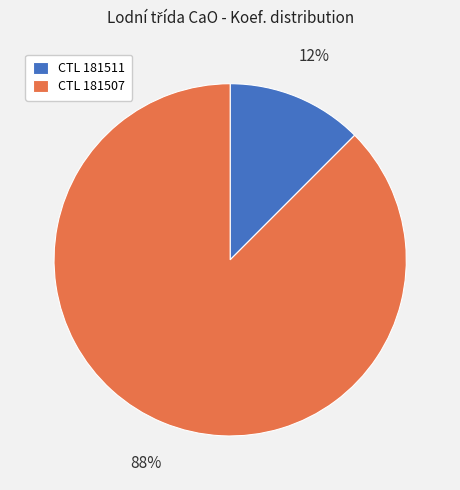

How many slices are in this pie chart?

2